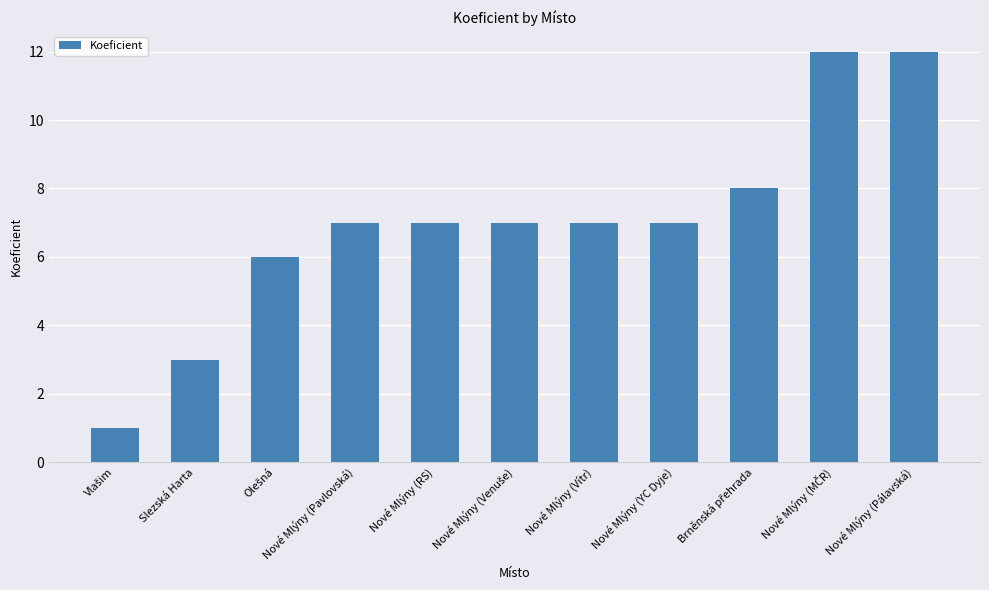

What is the sum of the values at Slezská Harta and Nové Mlýny (Pálavská)?

15